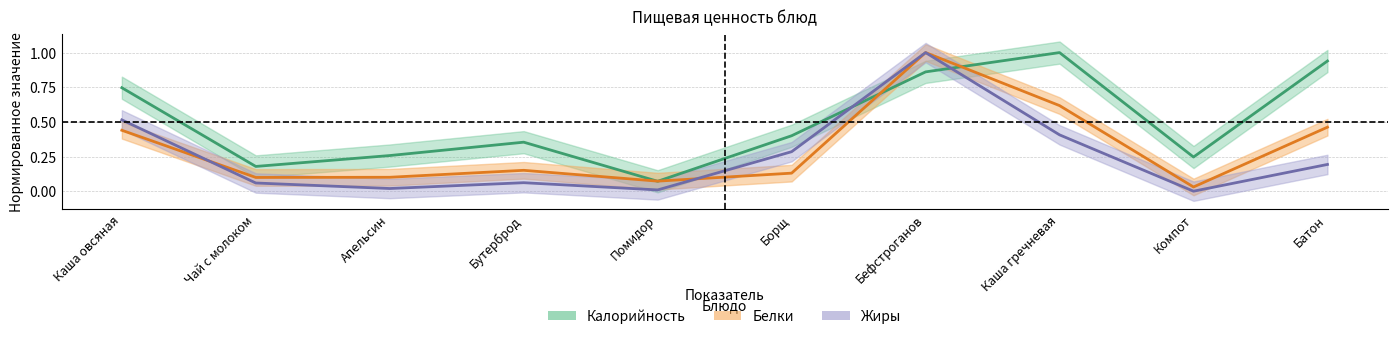

Count the number of data series in this chart.

3